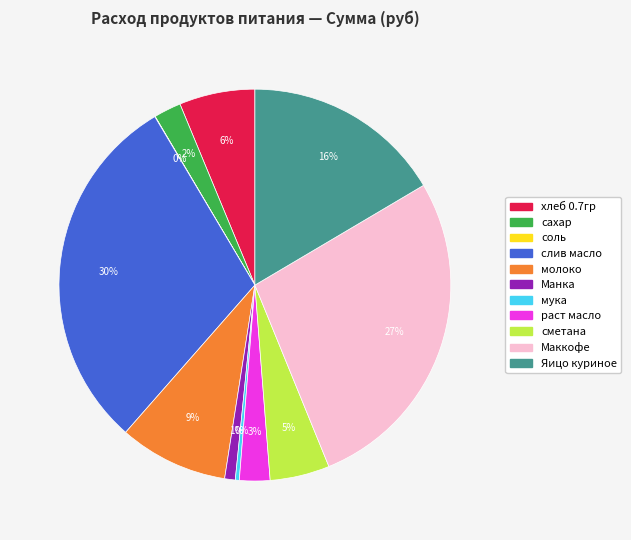

Which slice is the largest?

слив масло